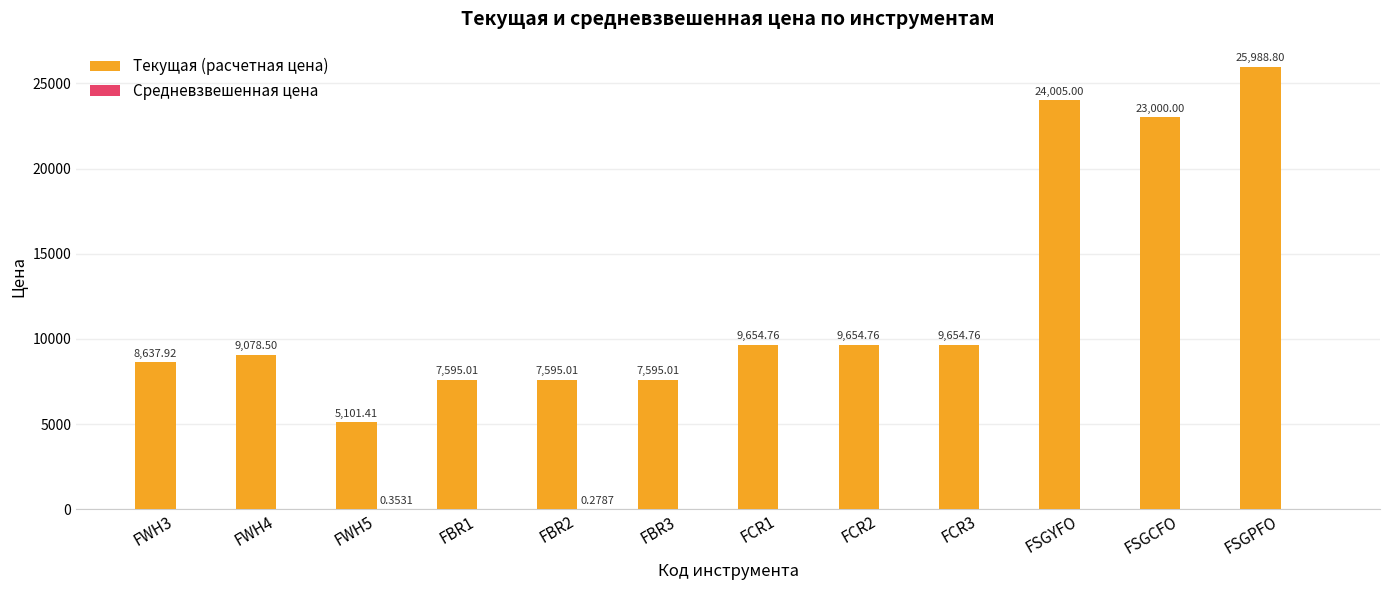

Count the number of categories in the chart.

12